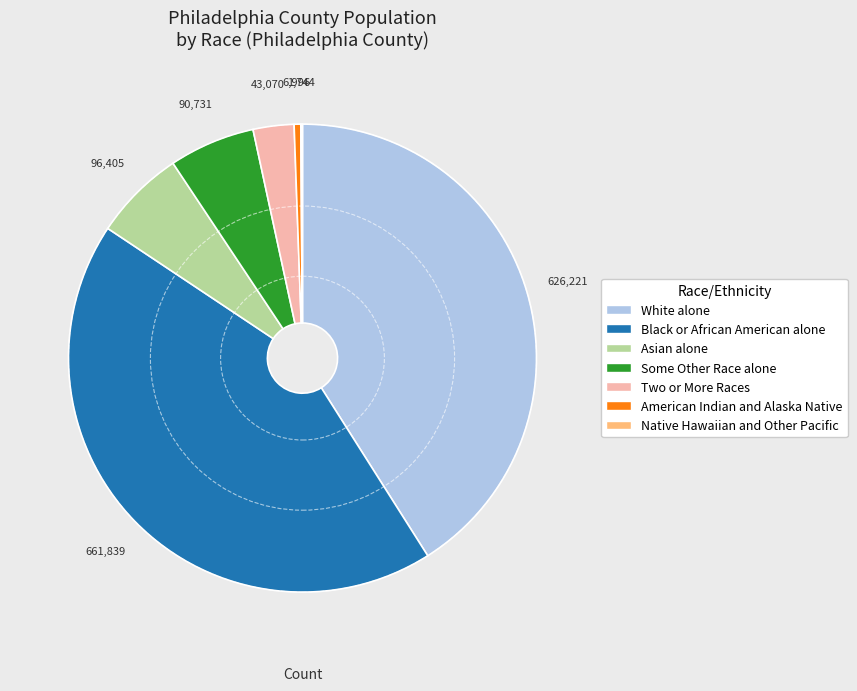

Is there any slice that represents more than half of the pie?

No